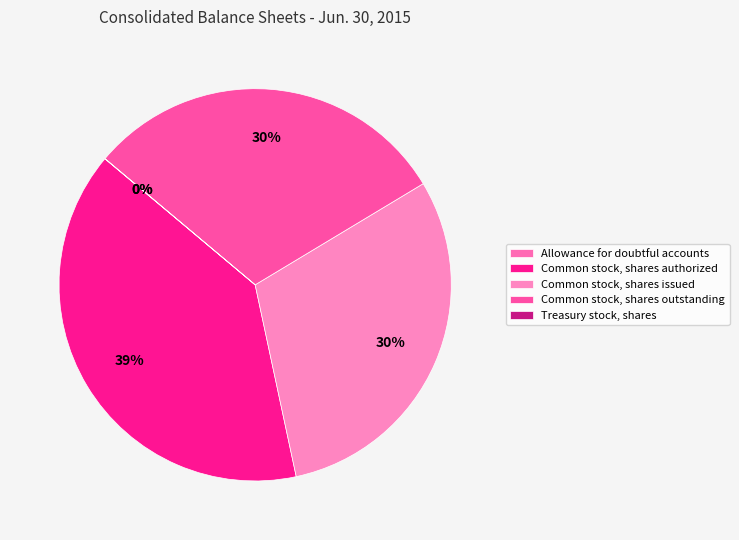

How many slices are in this pie chart?

5